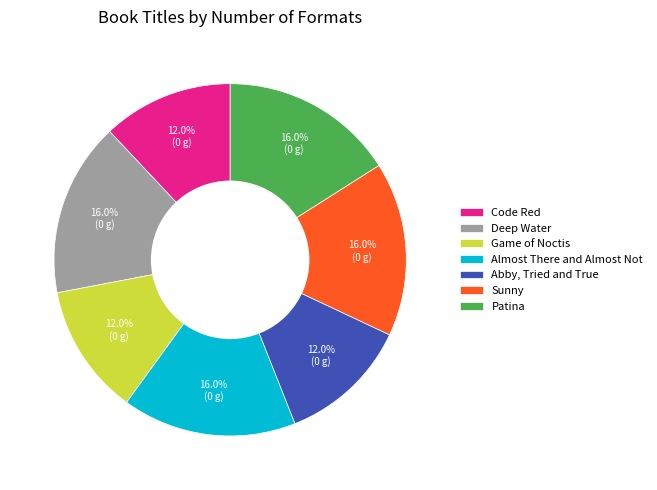

Which has a higher value, Game of Noctis or Almost There and Almost Not?

Almost There and Almost Not